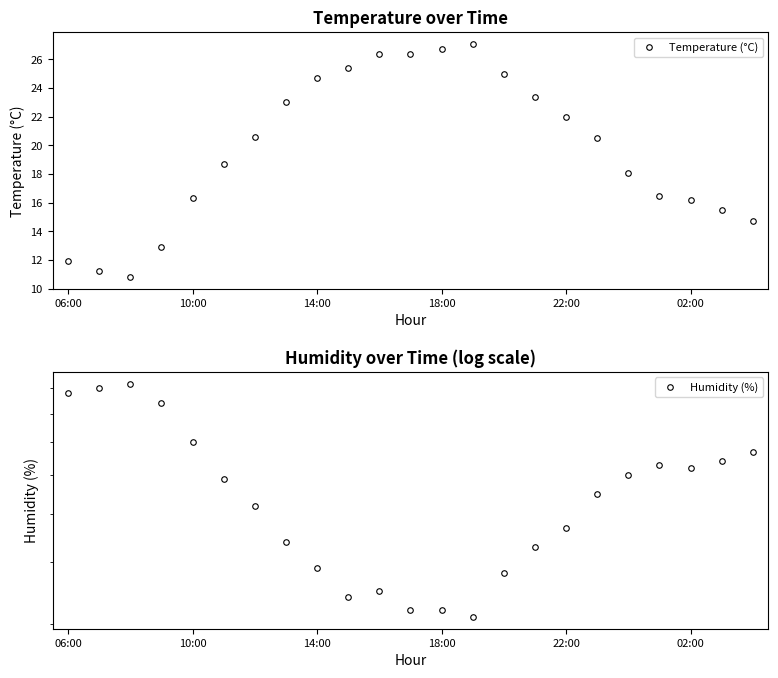

At which label does Humidity (%) first exceed 55?

06:00